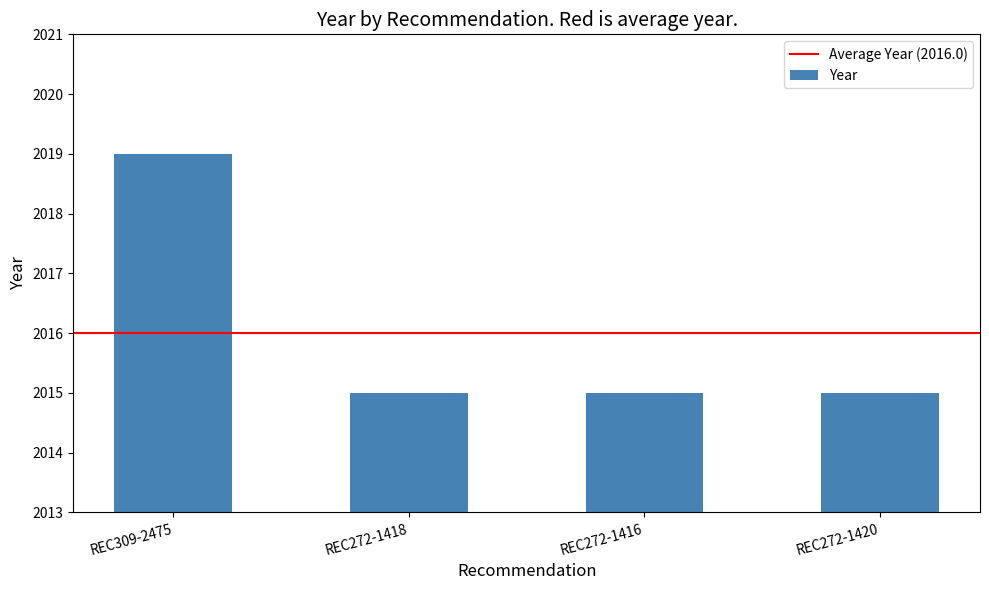

What is the value of the 2nd bar from the left?

2015